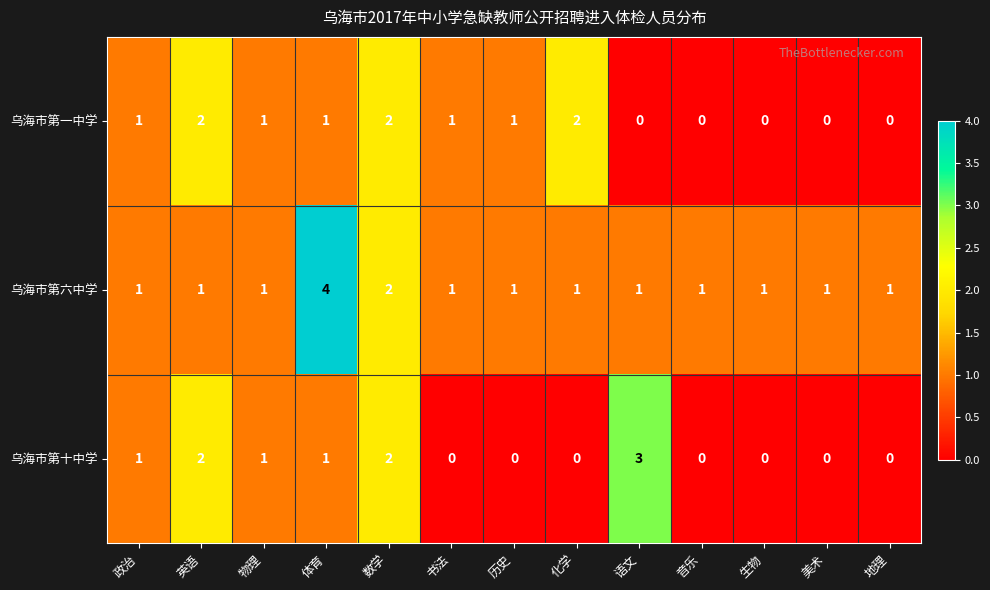

How many 乌海市第十中学 values are between 0 and 1?

10